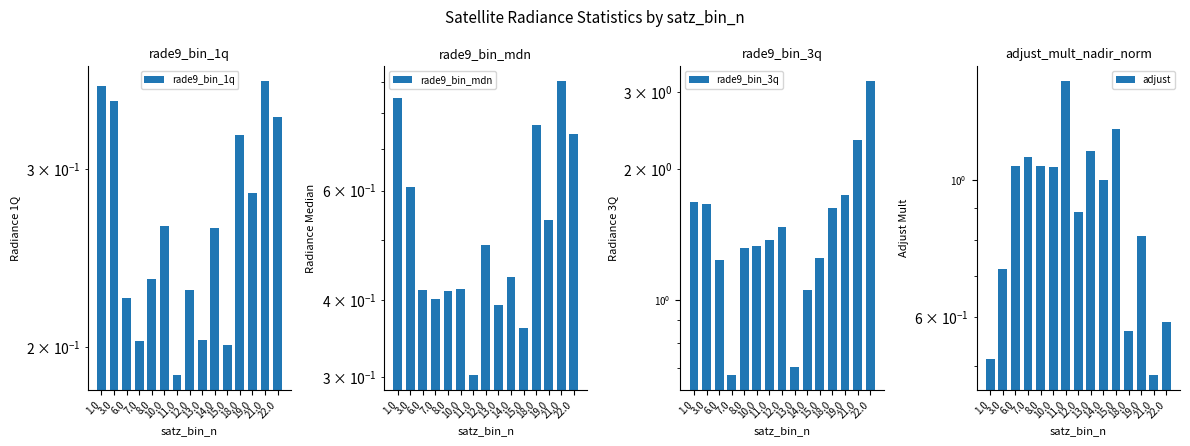

Reading right to left, extract all data points from this chart.

rade9_bin_1q: 0.3	0.4	0.3	0.3	0.2	0.3	0.2	0.2	0.2	0.3	0.2	0.2	0.2	0.4	0.4
rade9_bin_mdn: 0.7	0.9	0.5	0.8	0.4	0.4	0.4	0.5	0.3	0.4	0.4	0.4	0.4	0.6	0.8
rade9_bin_3q: 3.2	2.3	1.7	1.6	1.3	1.1	0.7	1.5	1.4	1.3	1.3	0.7	1.2	1.7	1.7
adjust: 0.6	0.5	0.8	0.6	1.2	1.0	1.1	0.9	1.4	1.0	1.1	1.1	1.1	0.7	0.5